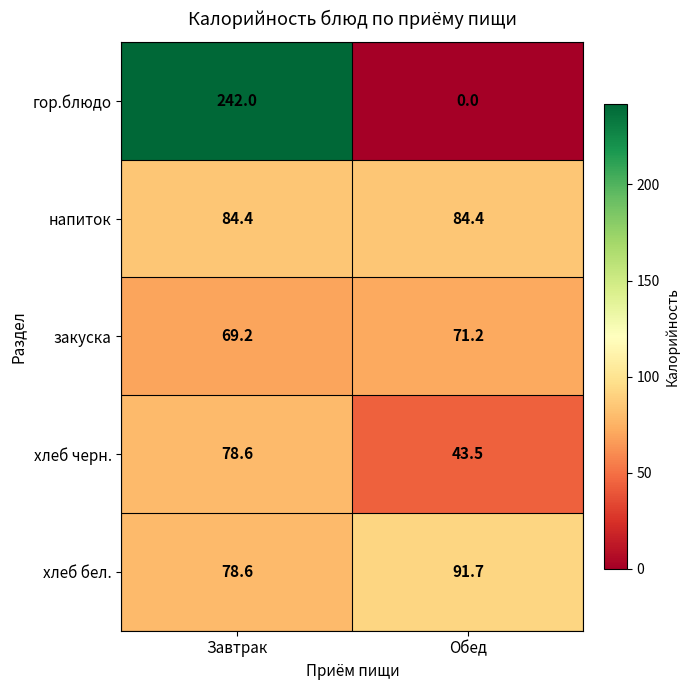

How many categories are shown in the chart?

2